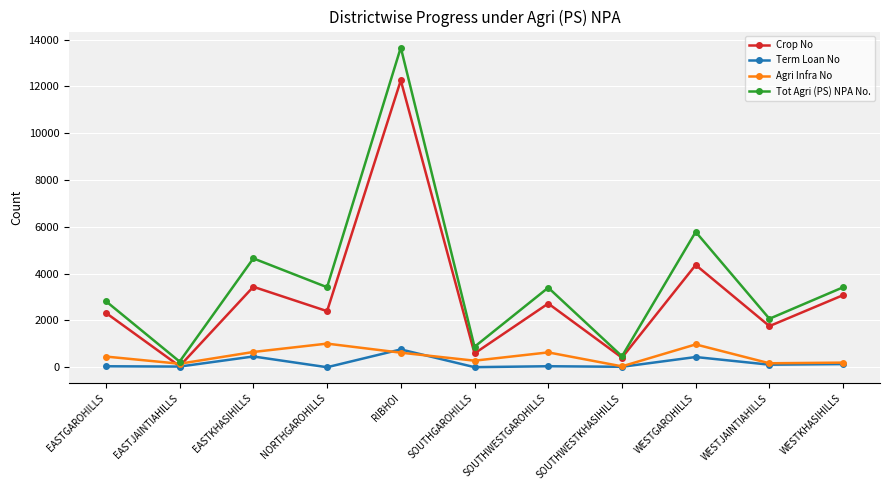

True or false: Tot Agri (PS) NPA No. has more than 0 points higher than both neighbors.

True